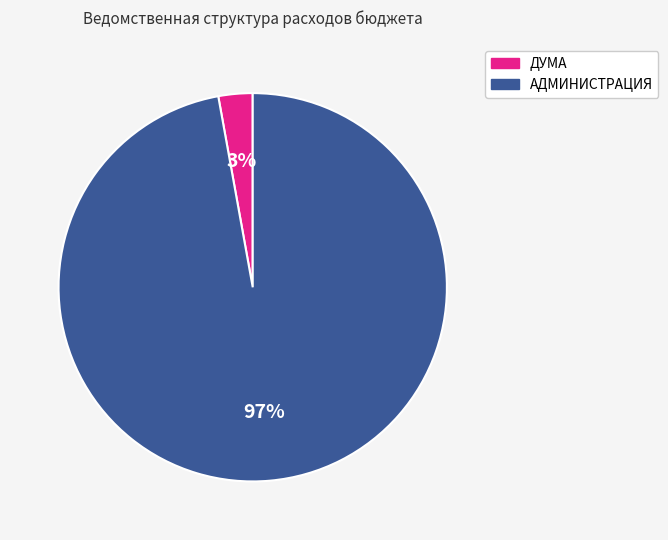

Is there any slice that represents more than half of the pie?

Yes